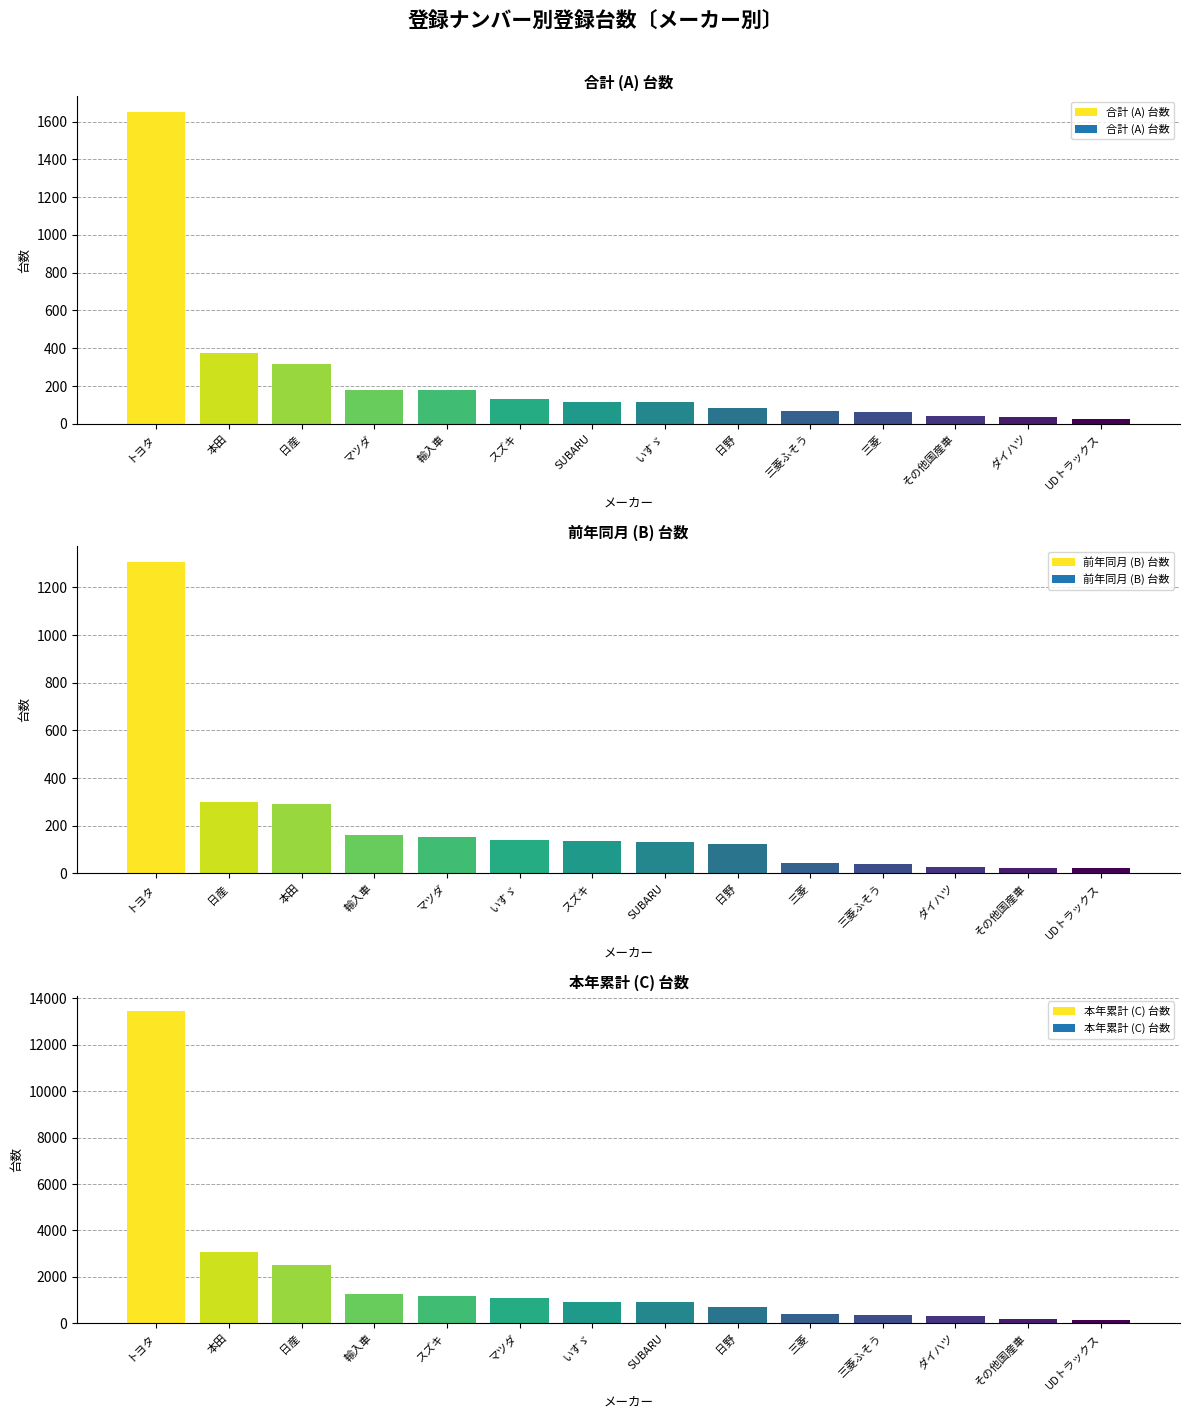

What is the difference between the 本年累計 (C) 台数 values at 日野 and スズキ?

493